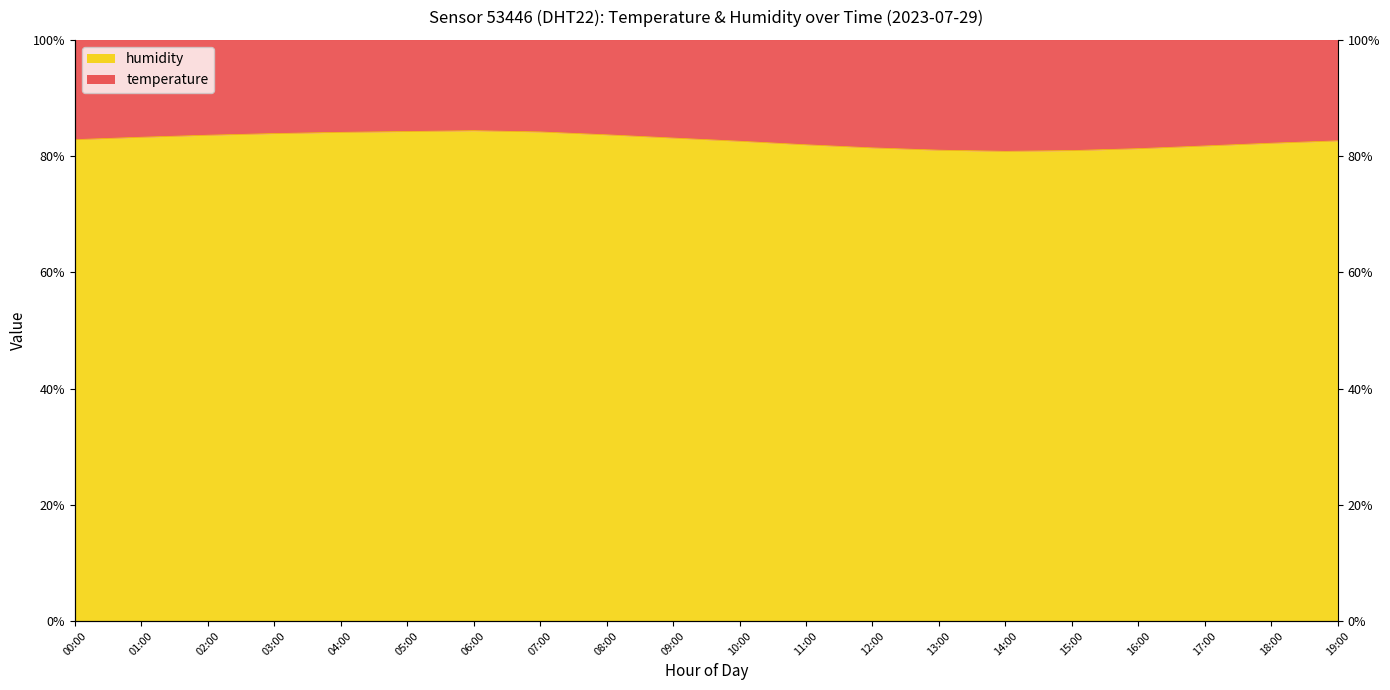

How many points are lower than both their immediate neighbors (excluding endpoints)?

1